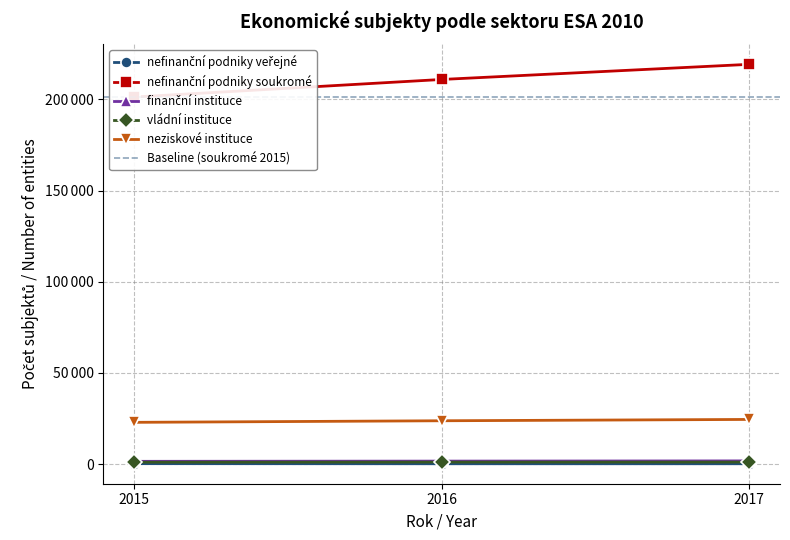

What is the value of the nefinanční podniky soukromé point at the 3rd from the left?

219186